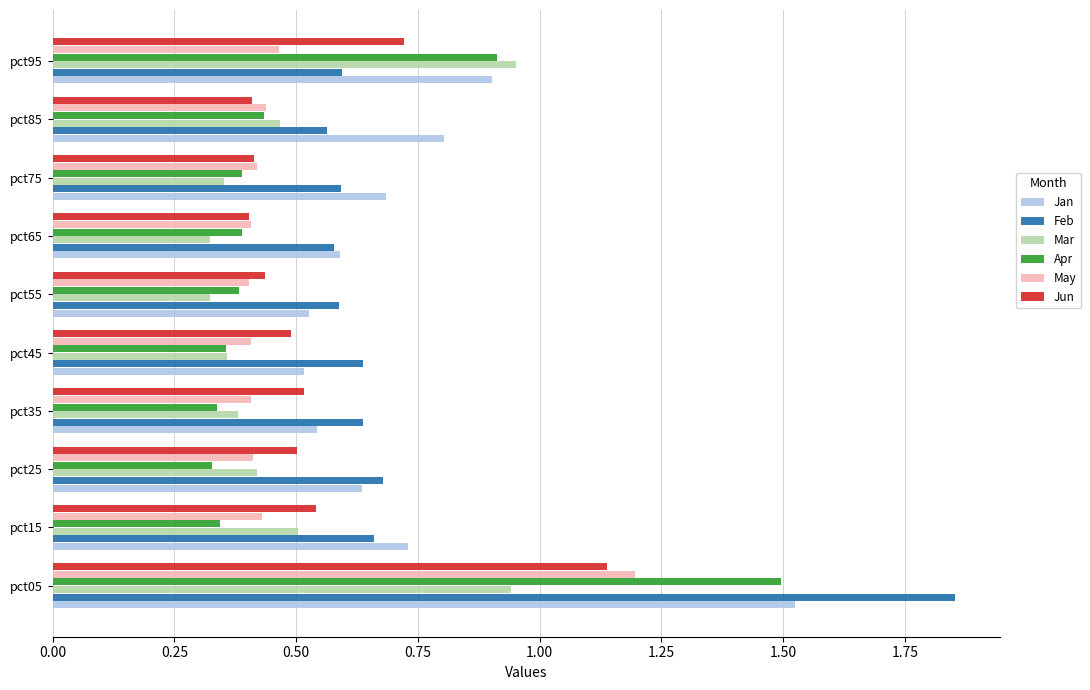

Which series has the largest range (max minus min)?

Feb